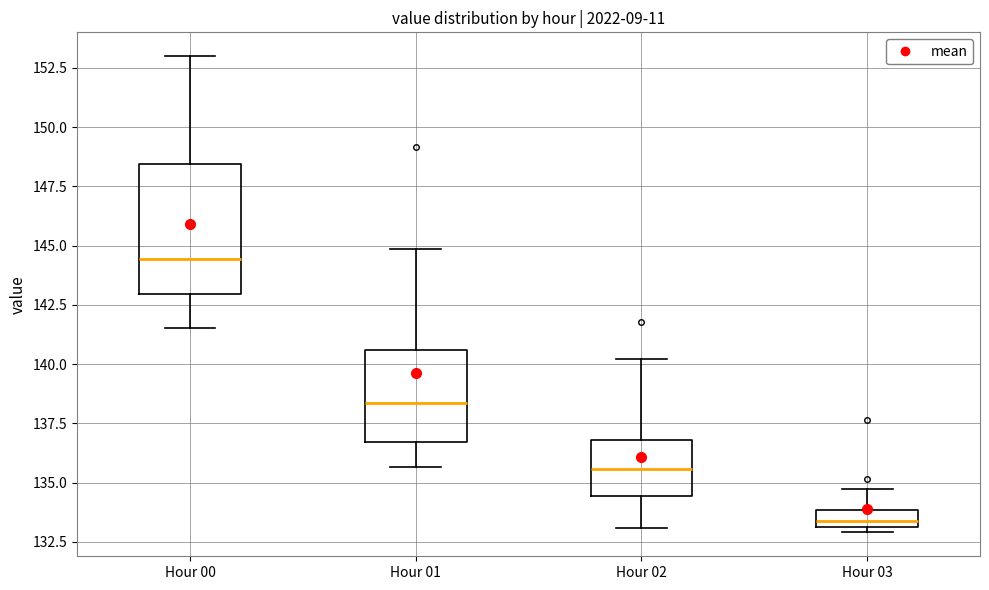

Reading left to right, transcribe this box plot: for each box, give where its median line is, the range the box spans, and where its two whiskers end, as read against the y-axis. The values are not printed on the chart, so give them approximately, as read against the axis.

Hour 00: median 144.5, box 143.0 to 148.5, whiskers 141.5 to 153.0
Hour 01: median 138.5, box 136.5 to 140.5, whiskers 135.5 to 145.0
Hour 02: median 135.5, box 134.5 to 137.0, whiskers 133.0 to 140.0
Hour 03: median 133.5, box 133.0 to 134.0, whiskers 133.0 (just below the box's lower edge) to 135.0